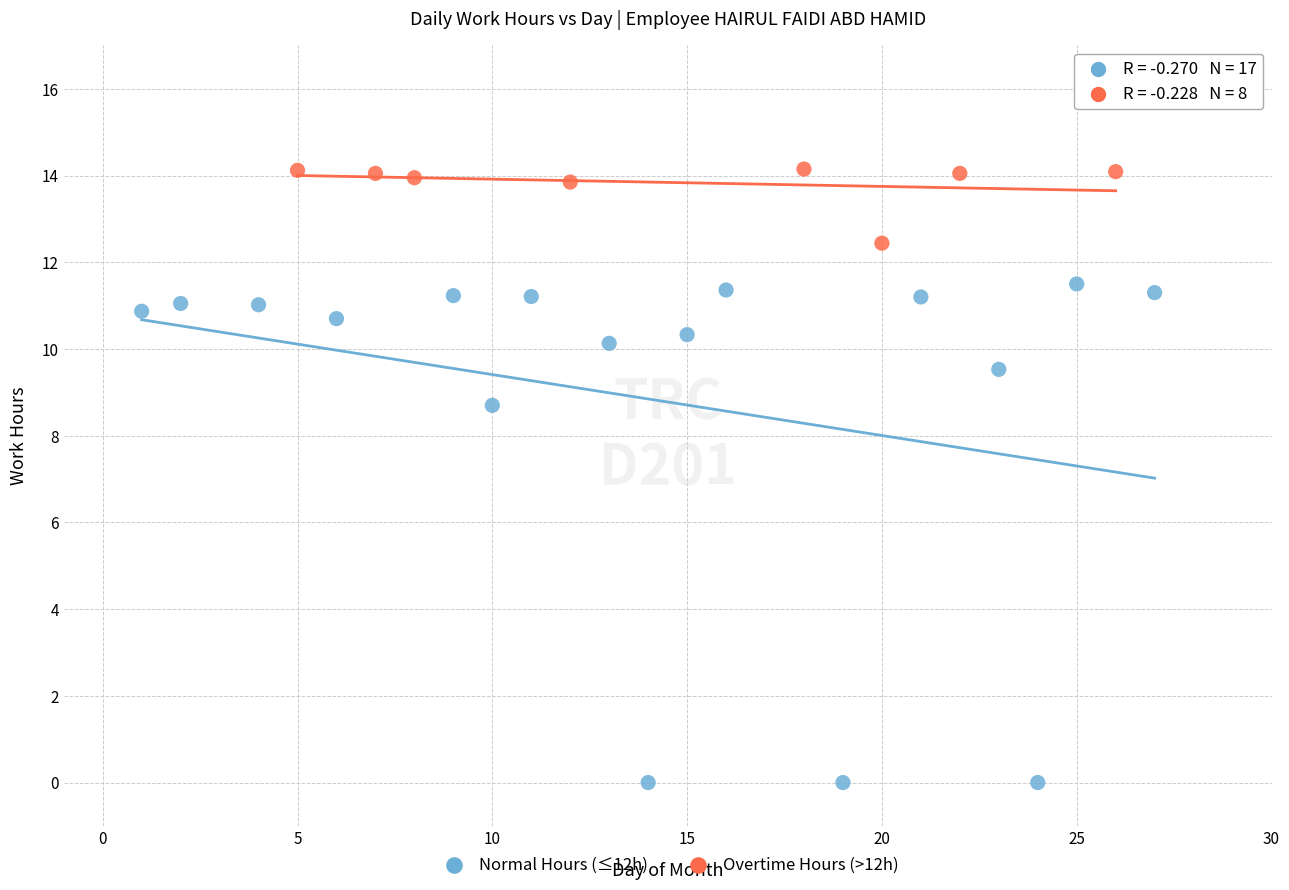

What are all the series names shown in the legend?

Normal Hours (≤12h), Overtime Hours (>12h)